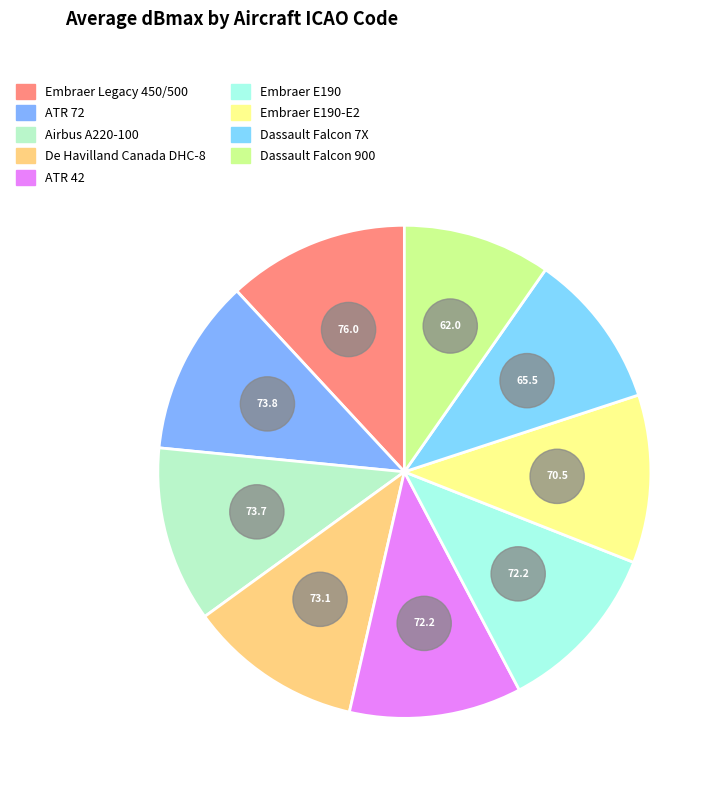

Combined, do ATR 42 and Embraer Legacy 450/500 account for over 50%?

No